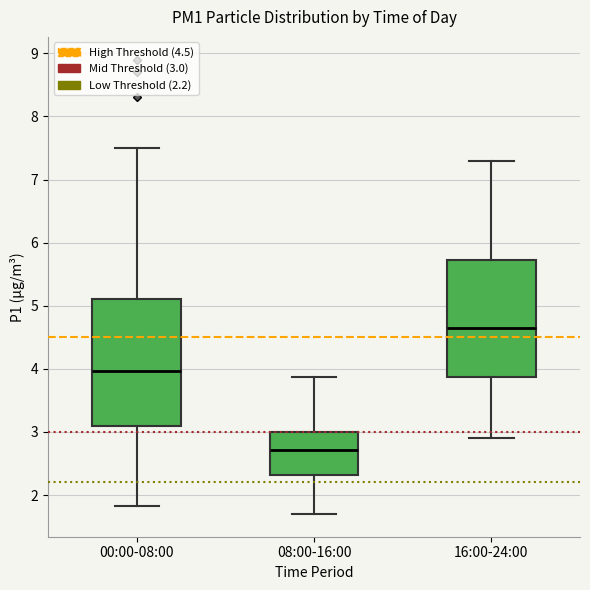

Where does the lower whisker of the box for 16:00-24:00 end on the y-axis? The values are not printed on the chart, so give them approximately, as read against the axis.

2.9